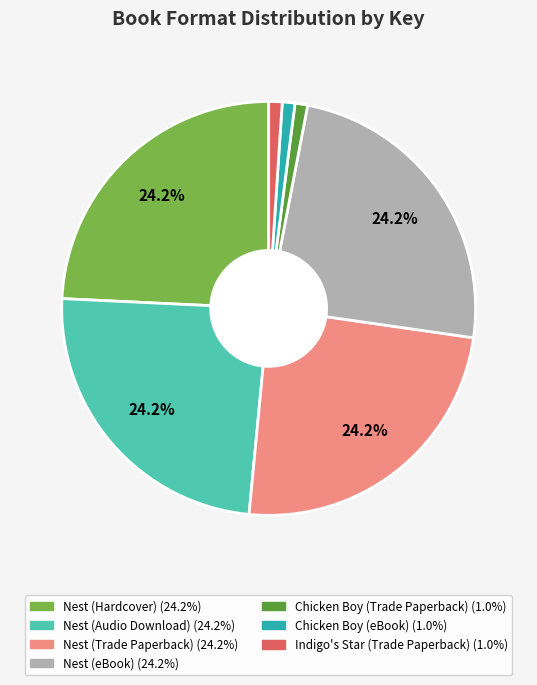

Is there any slice that represents more than half of the pie?

No